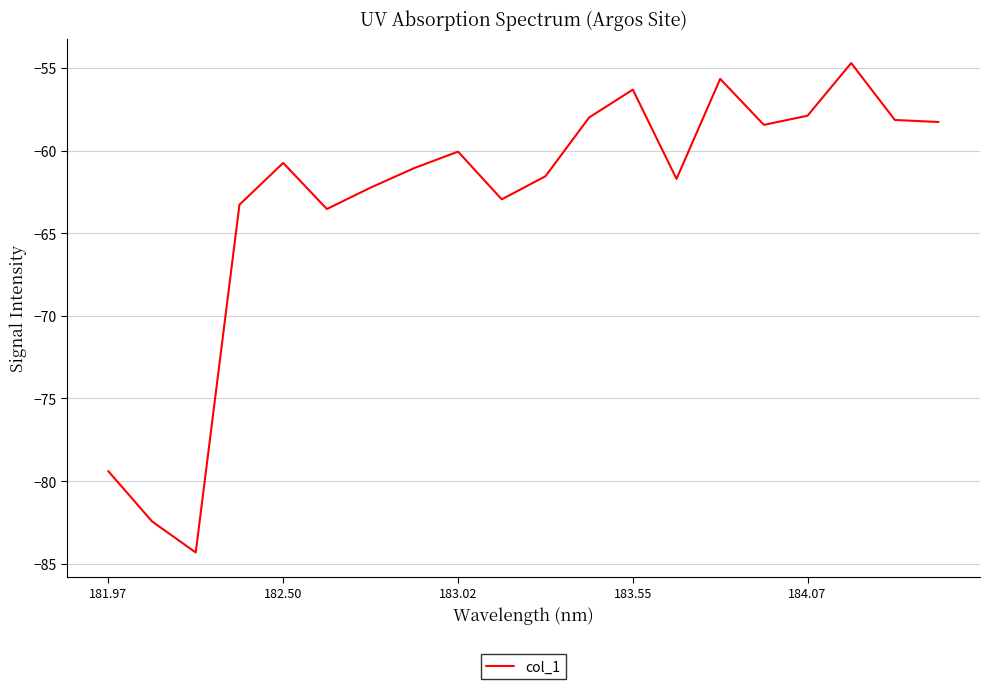

What is the greatest value displayed?

-54.7